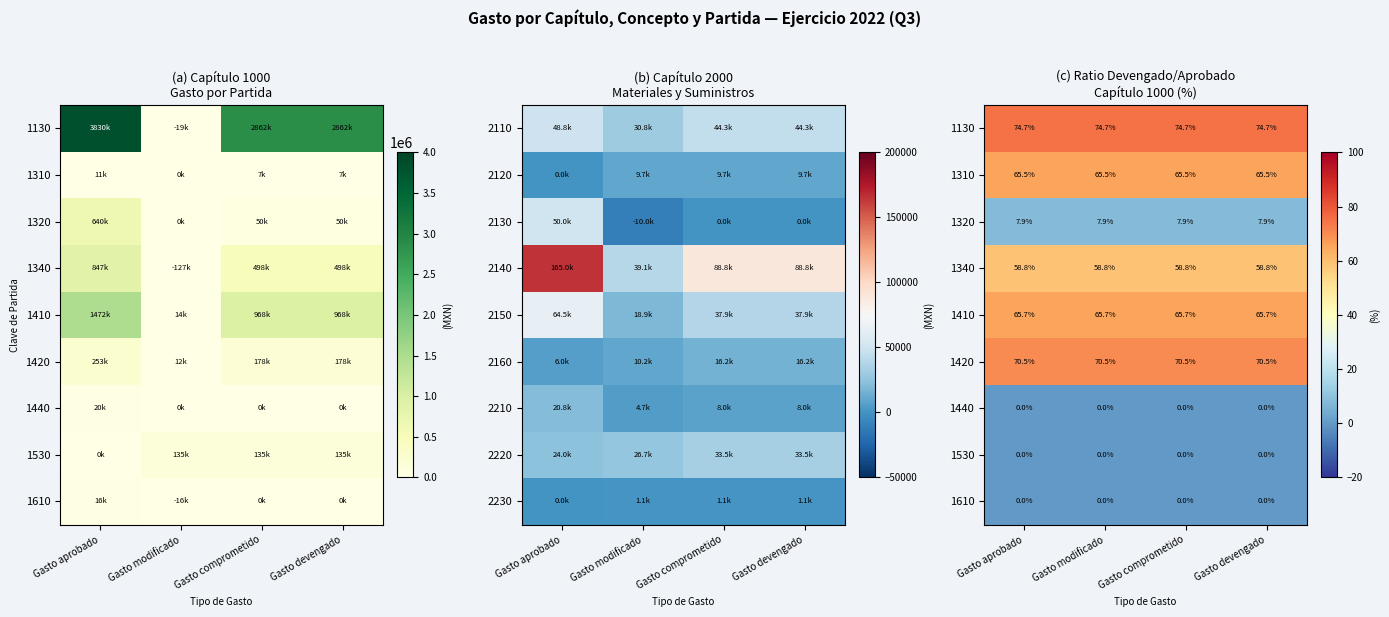

At how many categories does at least one series exceed 73?

4